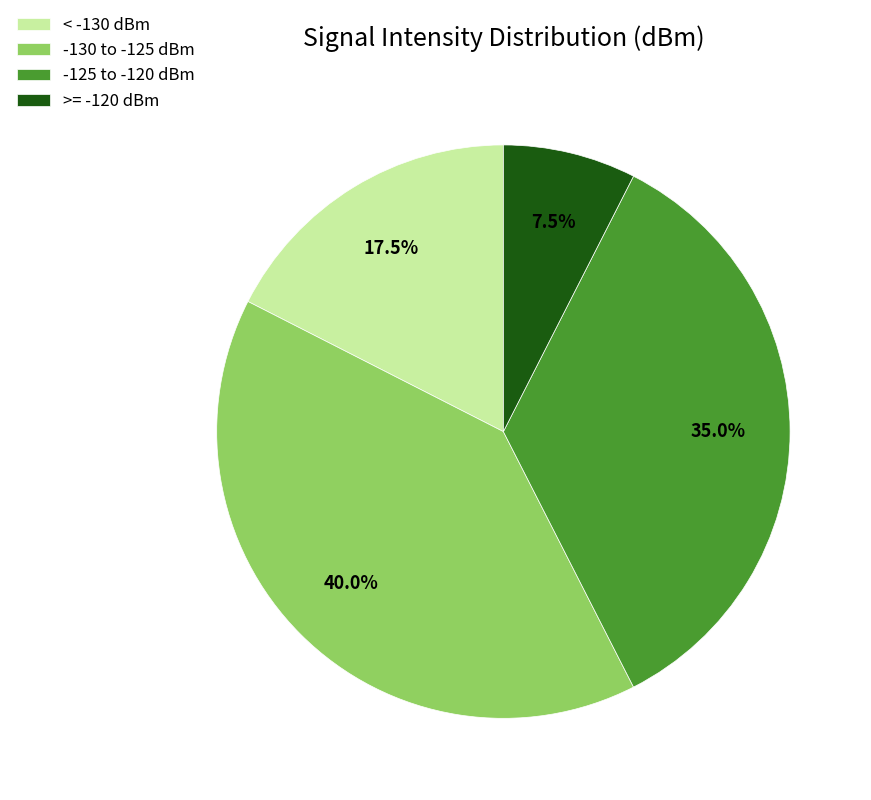

Approximately how many times larger is the value at -130 to -125 dBm compared to >= -120 dBm?

5.3